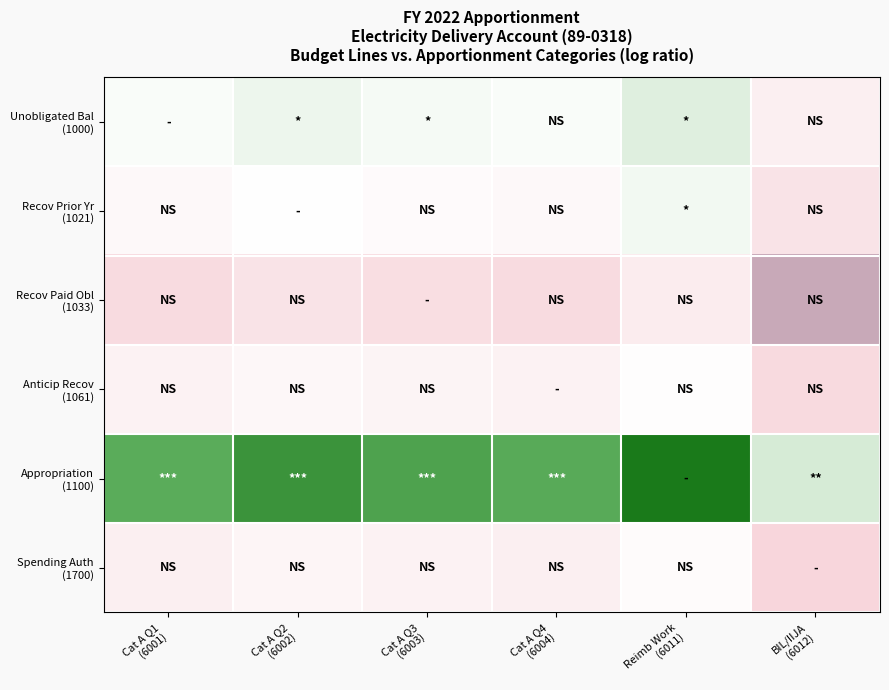

At how many categories does at least one series exceed 2?

1